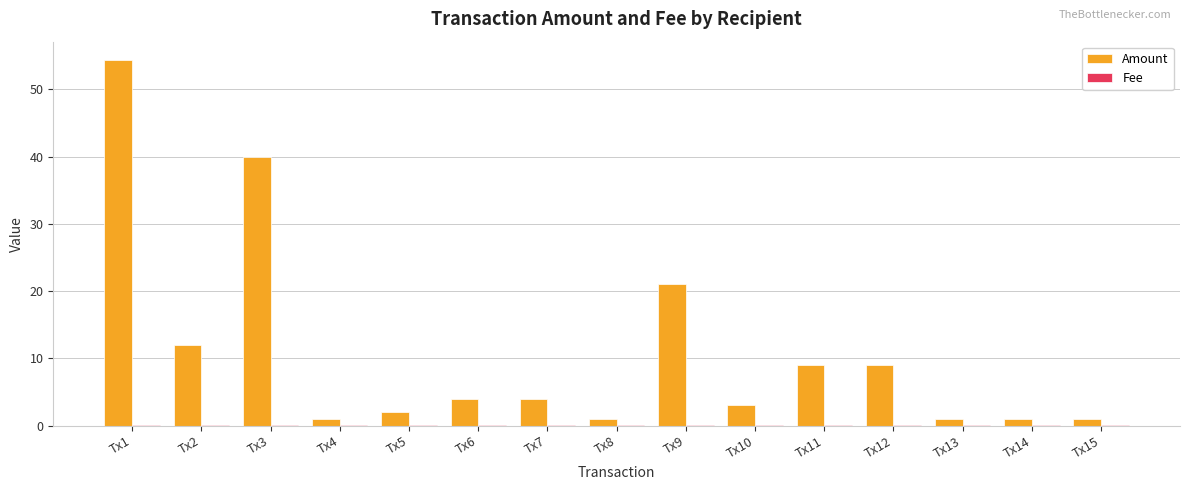

At which category is the sum across all series the highest?

Tx1